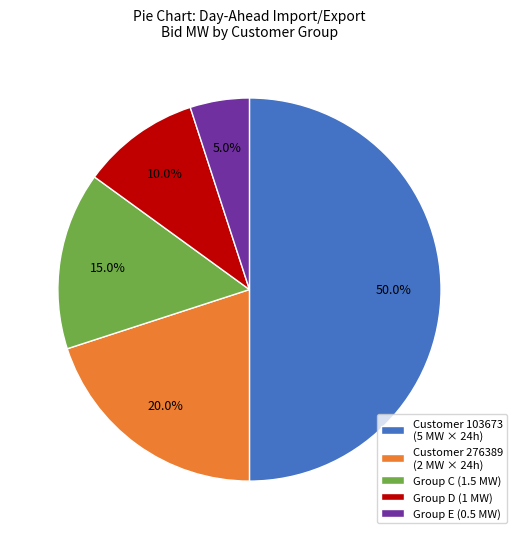

Does Group E (0.5 MW) account for over 50% of the chart?

No